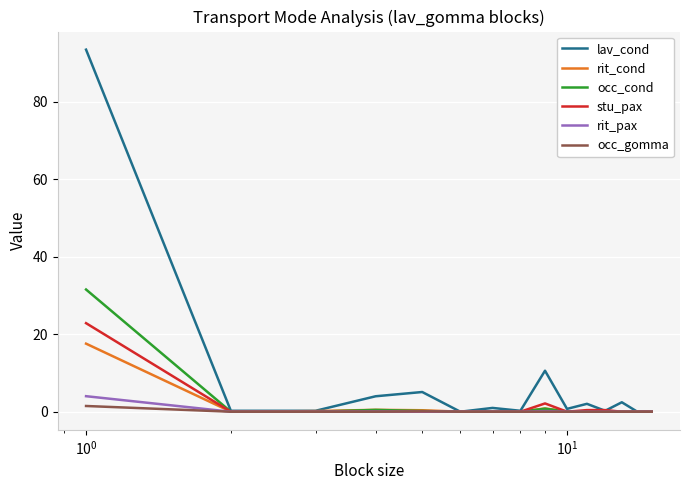

Which series has the largest total across all categories?

lav_cond